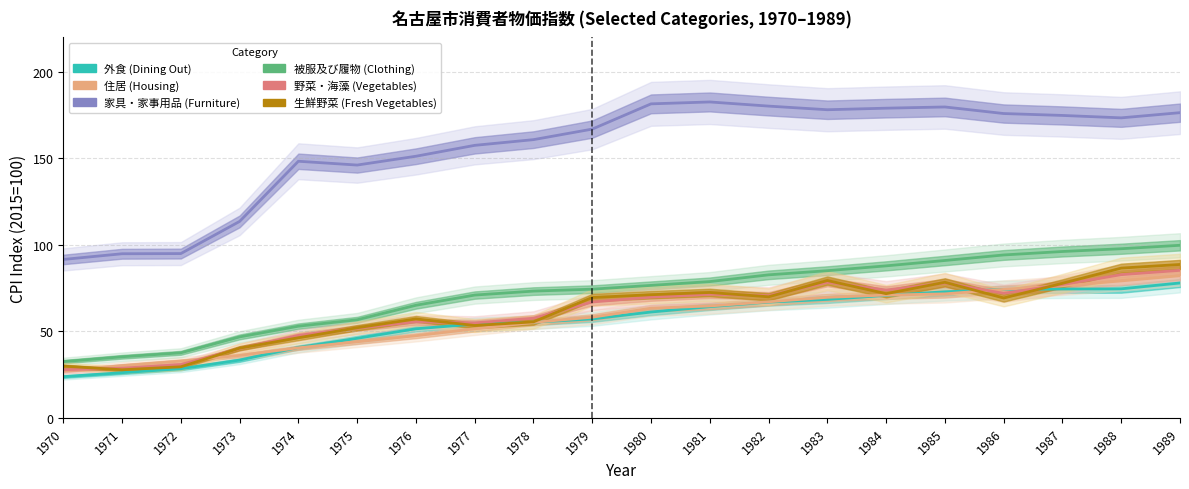

Which series changed the most between 1980 and 1989?

被服及び履物 (Clothing)